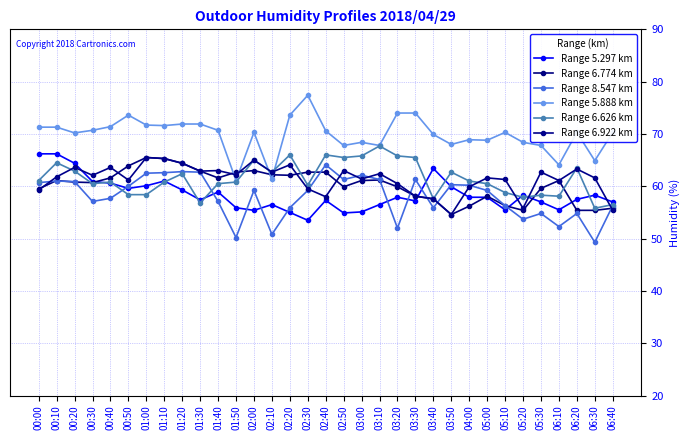

Which series has the largest total across all categories?

Range 5.888 km